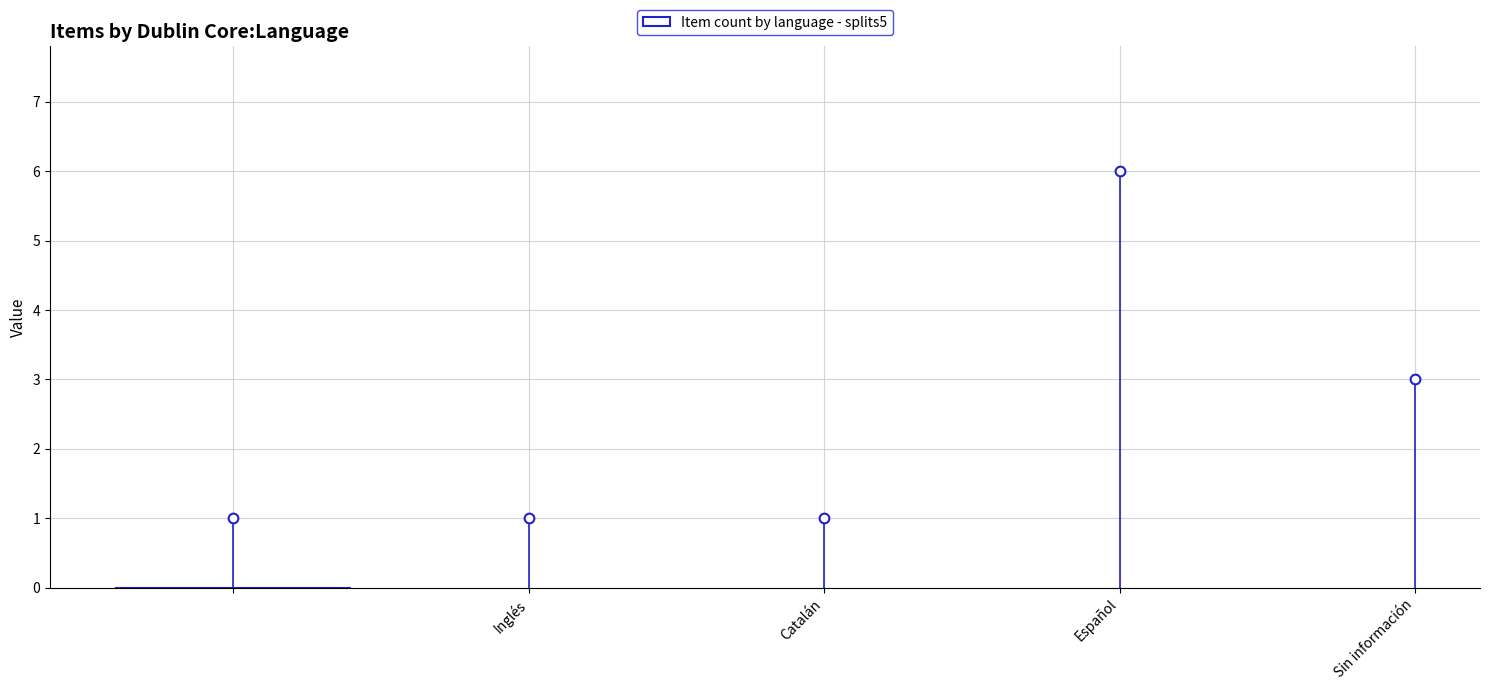

List the labels in order of value, smallest first.

, Inglés, Catalán, Sin información, Español